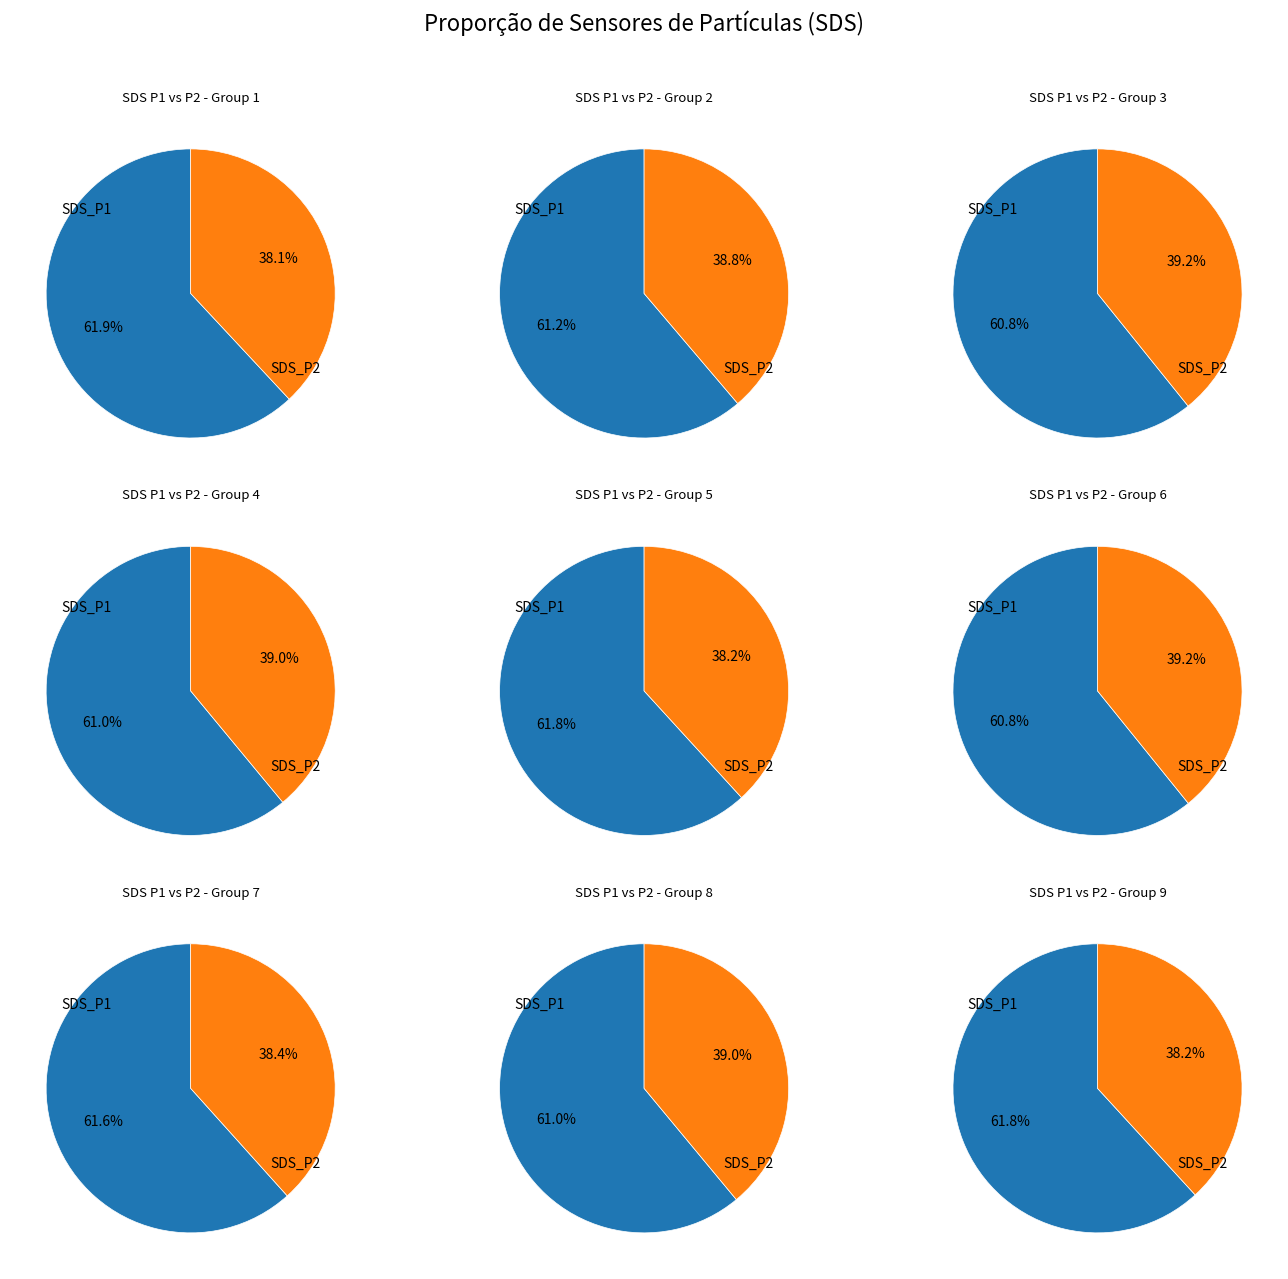

Does 31 account for over 50% of the chart?

No